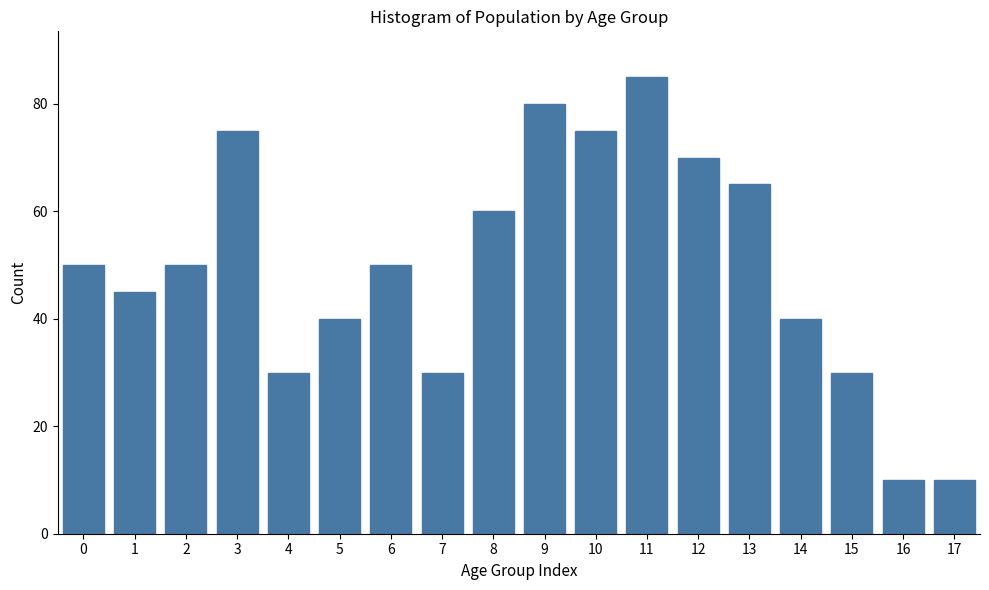

Reading left to right, transcribe all the data shown in this chart.

0=50	1=45	2=50	3=75	4=30	5=40	6=50	7=30	8=60	9=80	10=75	11=85	12=70	13=65	14=40	15=30	16=10	17=10